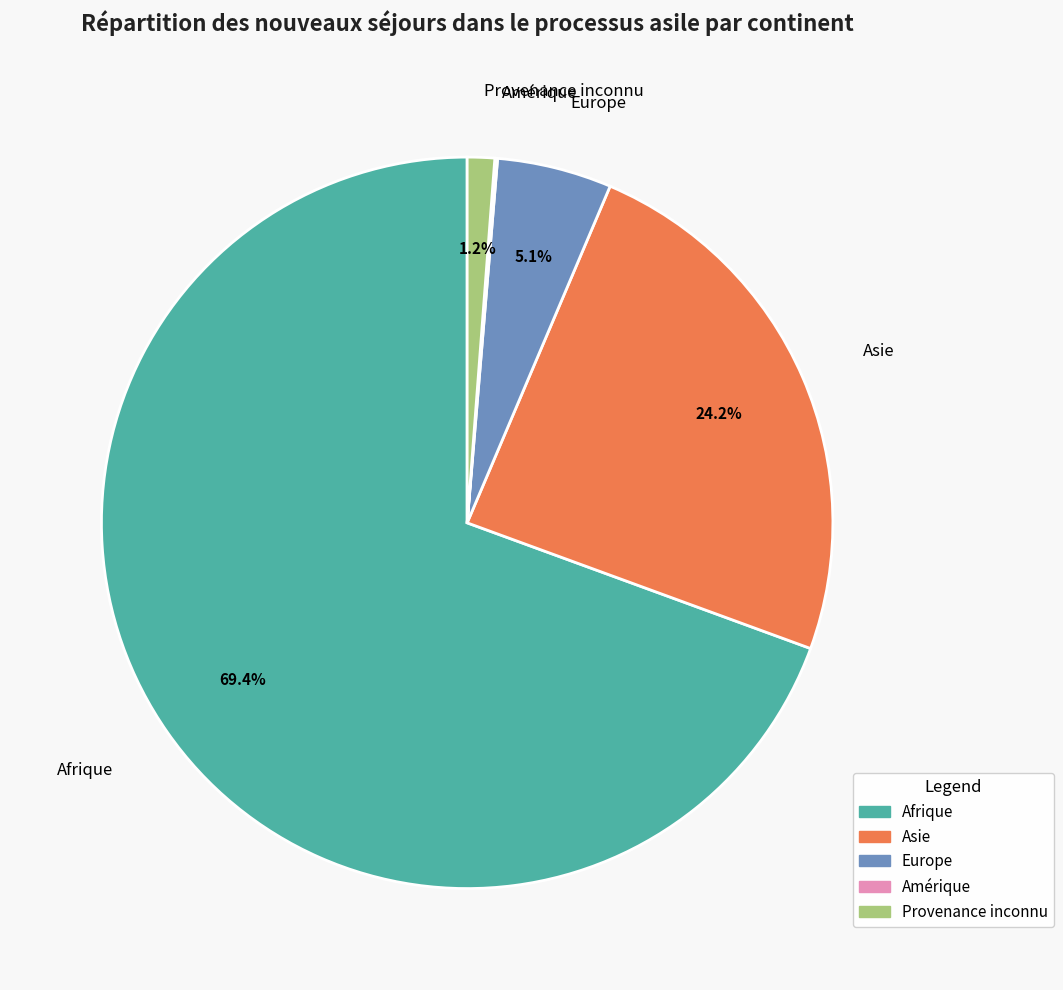

To the nearest percent, what is the average slice percentage?

20%